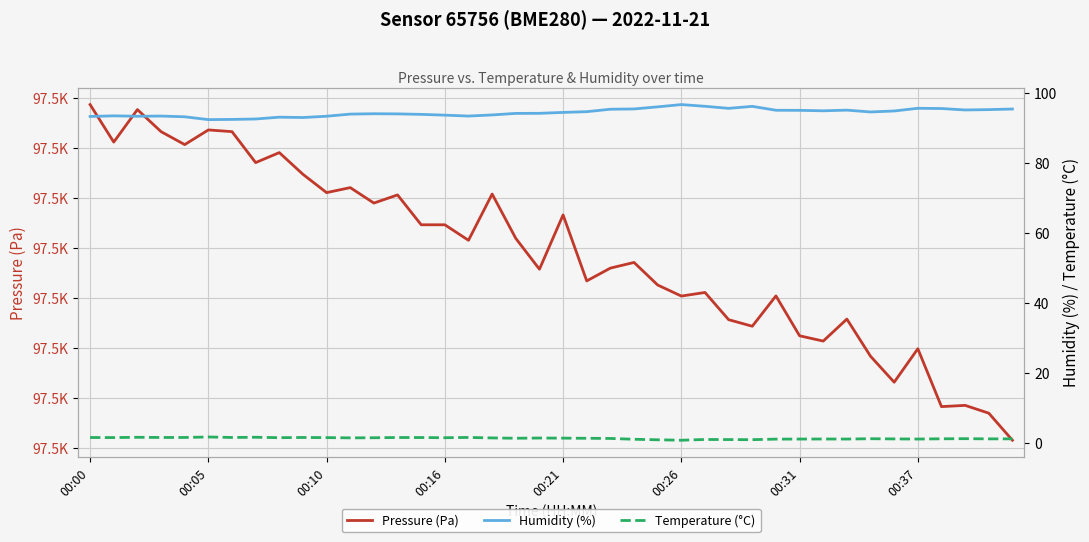

What is the approximate value of Humidity (%) at 27?

95.7